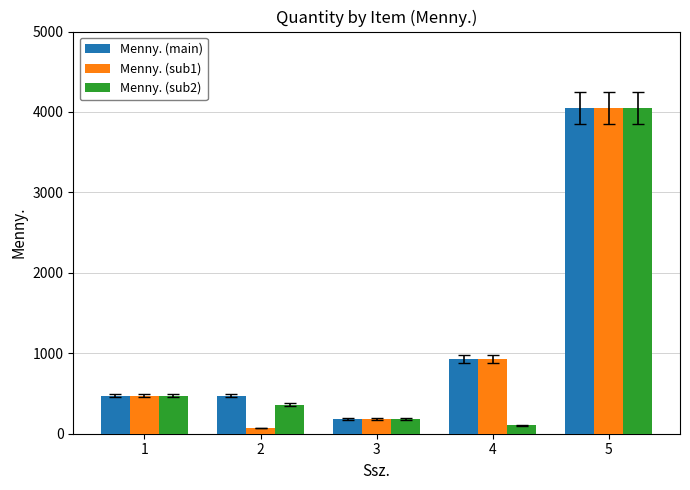

Rank the series at 2 from lowest to highest value.

Menny. (sub1), Menny. (sub2), Menny. (main)